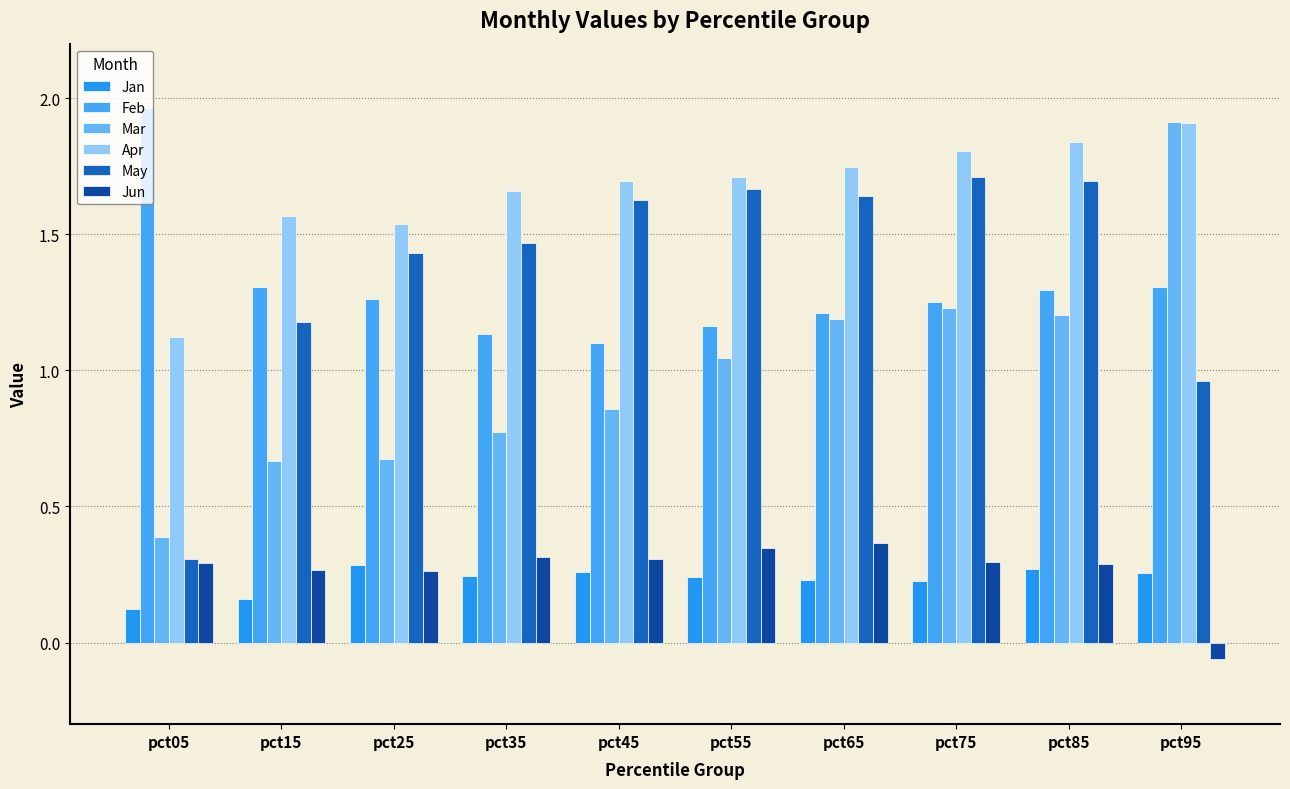

What are all the series names shown in the legend?

Jan, Feb, Mar, Apr, May, Jun